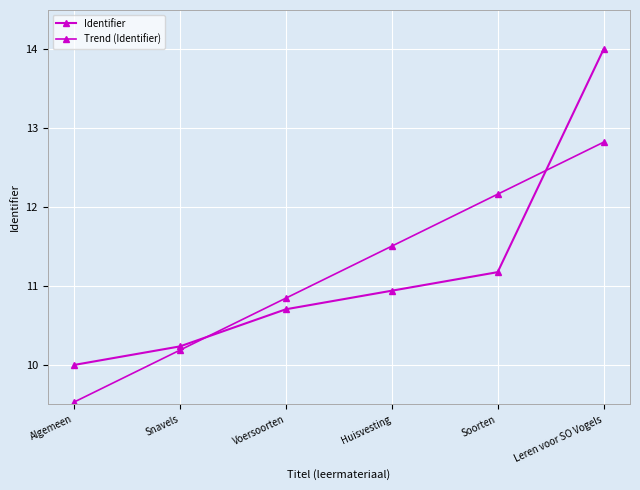

The Trend (Identifier) series shows 5.8 at Leren voor SO Vogels. True or false?

False